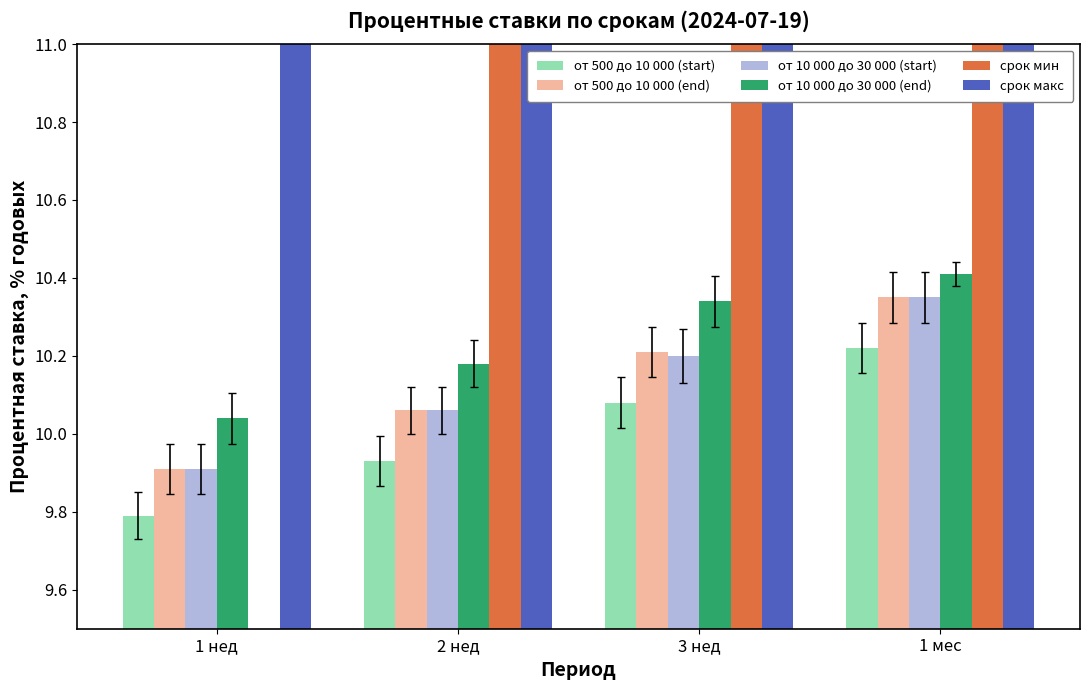

At how many categories does at least one series exceed 55?

1